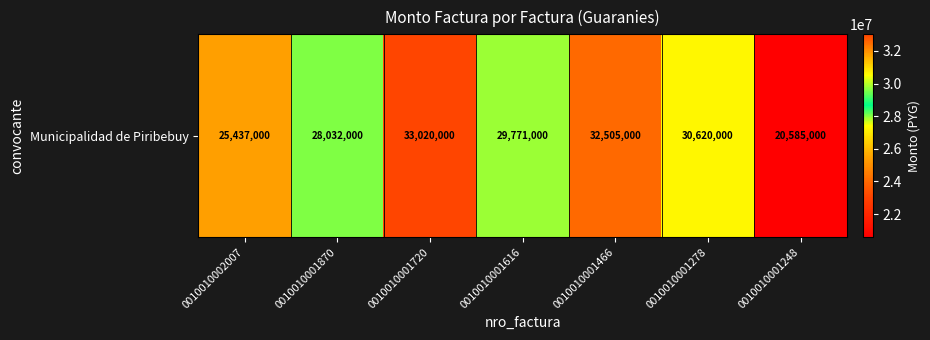

What is the maximum value shown in the chart?

33020000